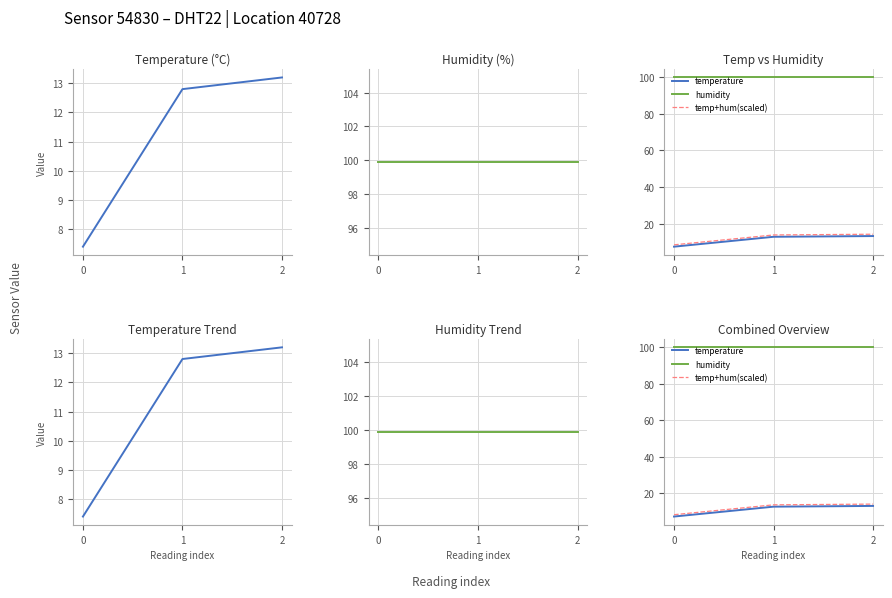

The value of temperature at 0 is 7.4. True or false?

True